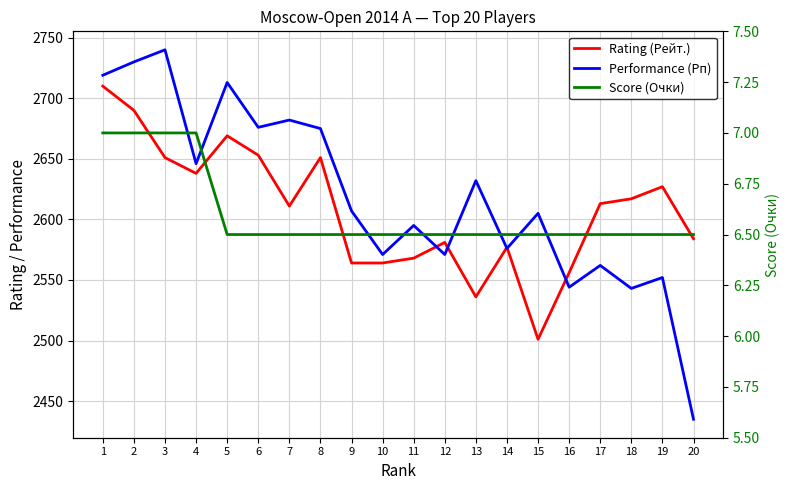

True or false: Performance (Рп) has a value of 1625.2 at 13.

False